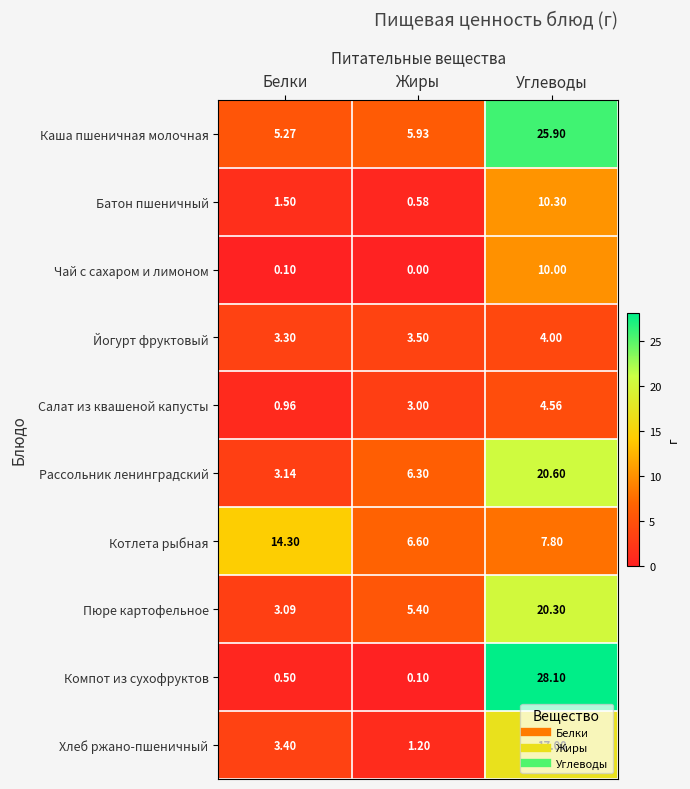

Which category has the highest value in the Салат из квашеной капусты series?

Углеводы